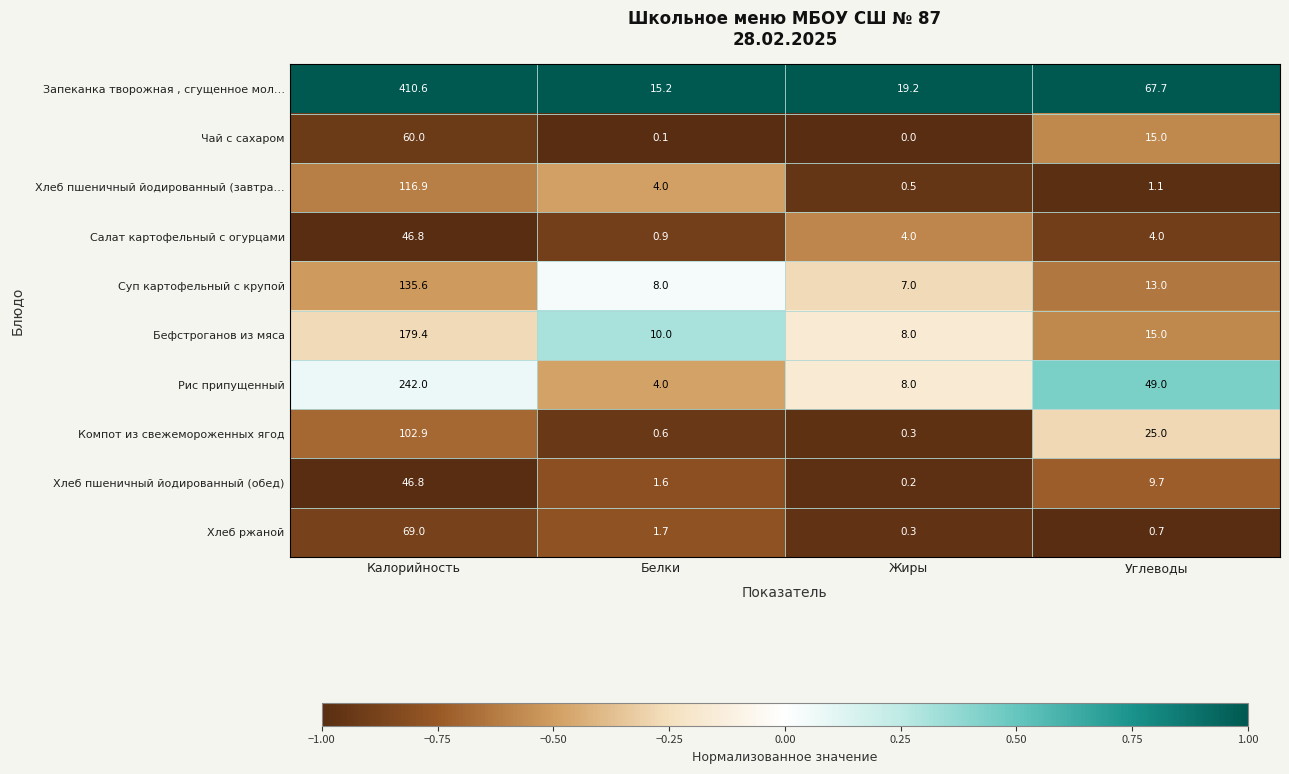

What is the difference between the Суп картофельный с крупой values at Жиры and Углеводы?

6.0